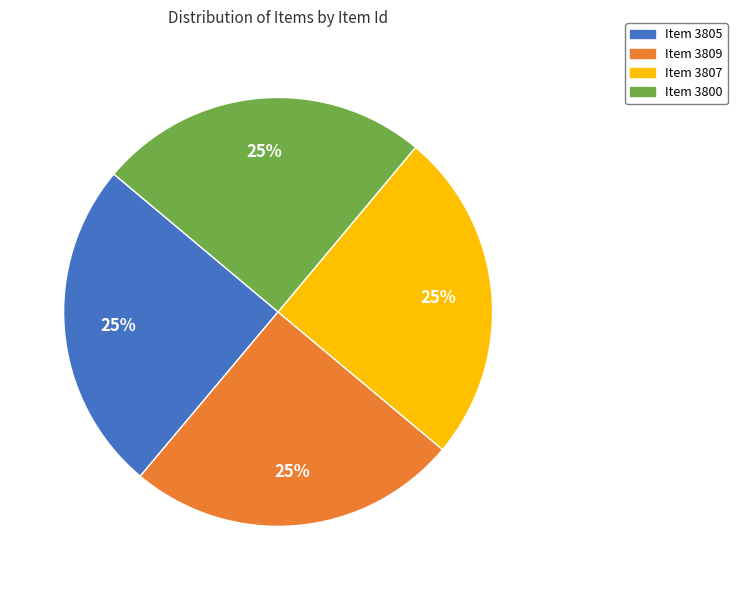

Is it true that Item 3809 is 25% of the pie?

True